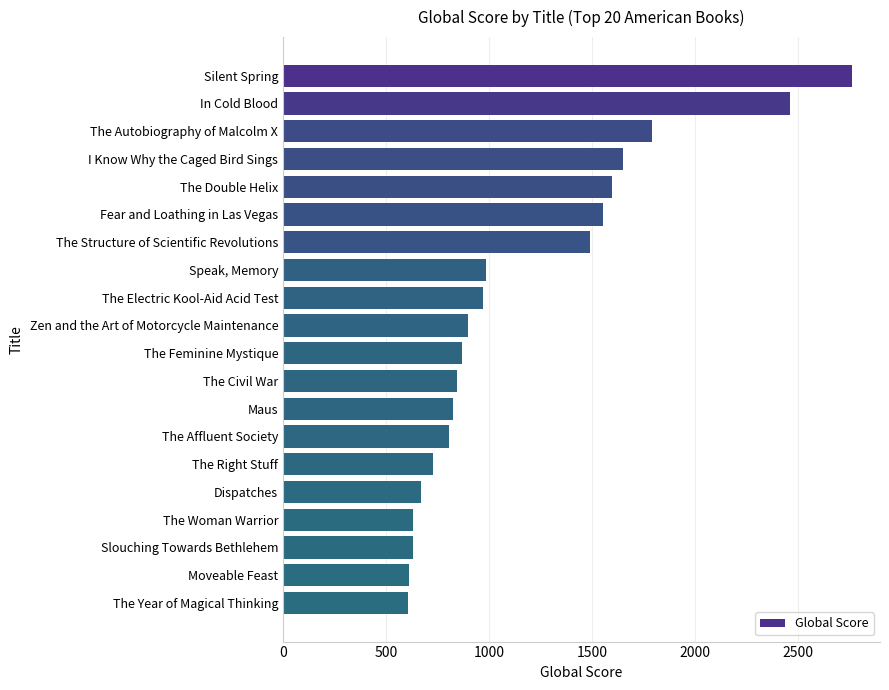

The value at Speak, Memory is 986. True or false?

True